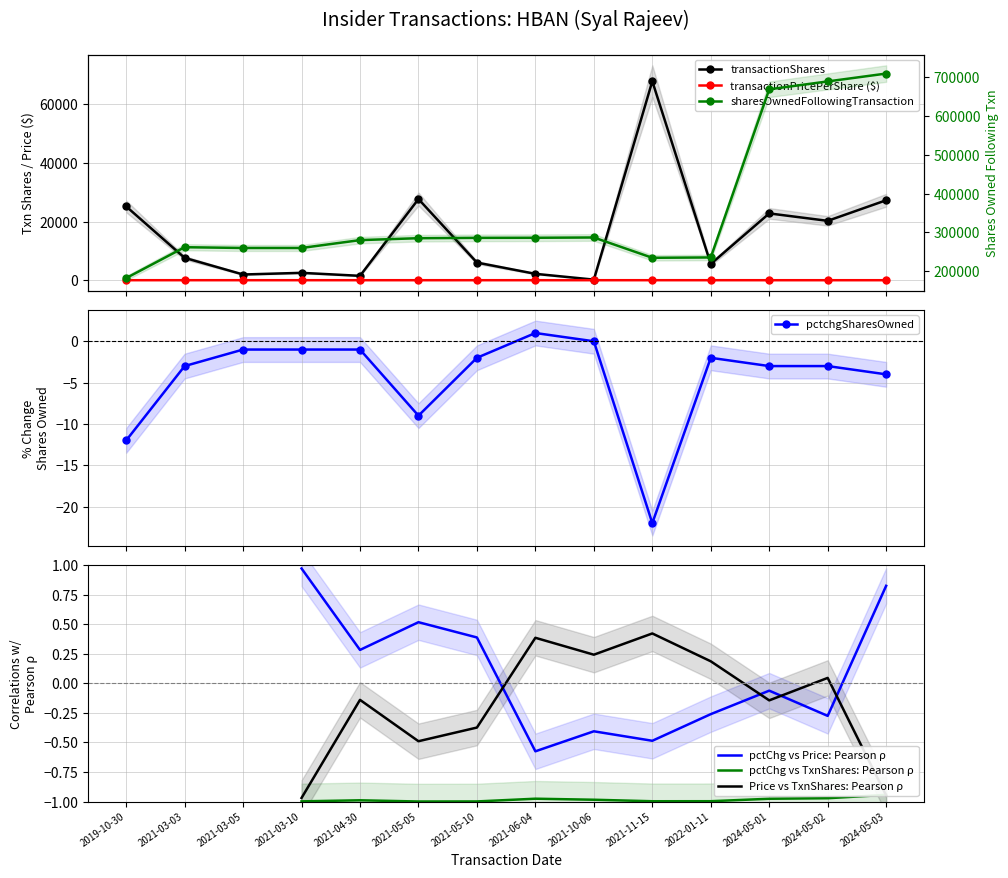

In transactionPricePerShare, how many points are lower than both neighbors (excluding endpoints)?

2